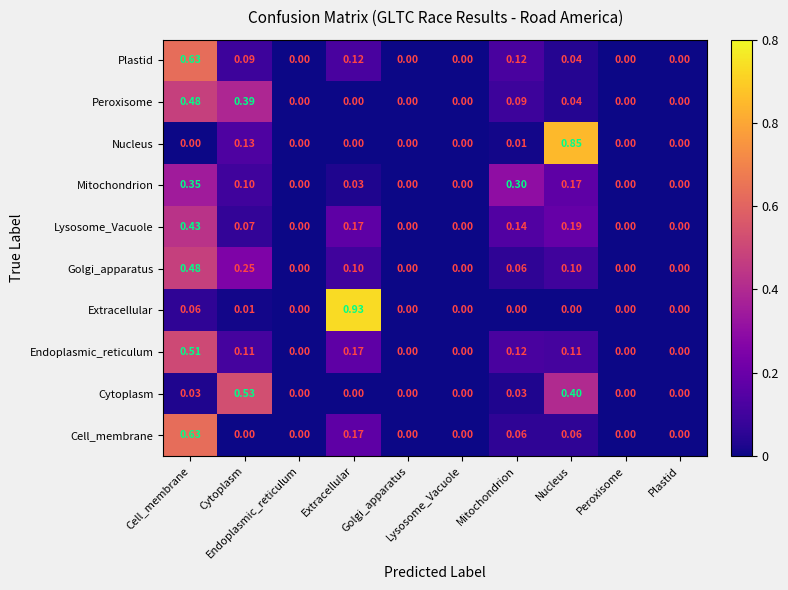

Reading right to left, what are all the values shown in this chart?

Plastid: Plastid=0.0	Peroxisome=0.0	Nucleus=0.0	Mitochondrion=0.1	Lysosome_Vacuole=0.0	Golgi_apparatus=0.0	Extracellular=0.1	Endoplasmic_reticulum=0.0	Cytoplasm=0.1	Cell_membrane=0.6
Peroxisome: Plastid=0.0	Peroxisome=0.0	Nucleus=0.0	Mitochondrion=0.1	Lysosome_Vacuole=0.0	Golgi_apparatus=0.0	Extracellular=0.0	Endoplasmic_reticulum=0.0	Cytoplasm=0.4	Cell_membrane=0.5
Nucleus: Plastid=0.0	Peroxisome=0.0	Nucleus=0.8	Mitochondrion=0.0	Lysosome_Vacuole=0.0	Golgi_apparatus=0.0	Extracellular=0.0	Endoplasmic_reticulum=0.0	Cytoplasm=0.1	Cell_membrane=0.0
Mitochondrion: Plastid=0.0	Peroxisome=0.0	Nucleus=0.2	Mitochondrion=0.3	Lysosome_Vacuole=0.0	Golgi_apparatus=0.0	Extracellular=0.0	Endoplasmic_reticulum=0.0	Cytoplasm=0.1	Cell_membrane=0.3
Lysosome_Vacuole: Plastid=0.0	Peroxisome=0.0	Nucleus=0.2	Mitochondrion=0.1	Lysosome_Vacuole=0.0	Golgi_apparatus=0.0	Extracellular=0.2	Endoplasmic_reticulum=0.0	Cytoplasm=0.1	Cell_membrane=0.4
Golgi_apparatus: Plastid=0.0	Peroxisome=0.0	Nucleus=0.1	Mitochondrion=0.1	Lysosome_Vacuole=0.0	Golgi_apparatus=0.0	Extracellular=0.1	Endoplasmic_reticulum=0.0	Cytoplasm=0.2	Cell_membrane=0.5
Extracellular: Plastid=0.0	Peroxisome=0.0	Nucleus=0.0	Mitochondrion=0.0	Lysosome_Vacuole=0.0	Golgi_apparatus=0.0	Extracellular=0.9	Endoplasmic_reticulum=0.0	Cytoplasm=0.0	Cell_membrane=0.1
Endoplasmic_reticulum: Plastid=0.0	Peroxisome=0.0	Nucleus=0.1	Mitochondrion=0.1	Lysosome_Vacuole=0.0	Golgi_apparatus=0.0	Extracellular=0.2	Endoplasmic_reticulum=0.0	Cytoplasm=0.1	Cell_membrane=0.5
Cytoplasm: Plastid=0.0	Peroxisome=0.0	Nucleus=0.4	Mitochondrion=0.0	Lysosome_Vacuole=0.0	Golgi_apparatus=0.0	Extracellular=0.0	Endoplasmic_reticulum=0.0	Cytoplasm=0.5	Cell_membrane=0.0
Cell_membrane: Plastid=0.0	Peroxisome=0.0	Nucleus=0.1	Mitochondrion=0.1	Lysosome_Vacuole=0.0	Golgi_apparatus=0.0	Extracellular=0.2	Endoplasmic_reticulum=0.0	Cytoplasm=0.0	Cell_membrane=0.6